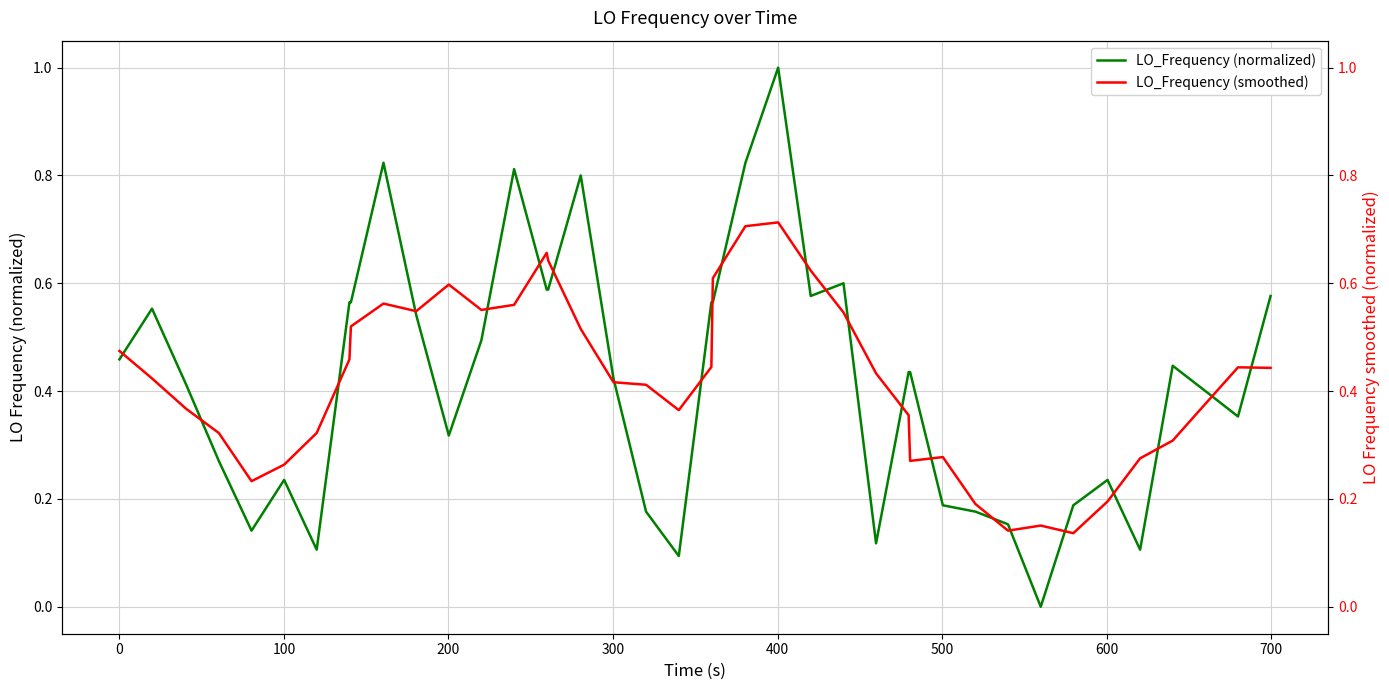

List the series in order of their overall mean, highest first.

LO_Frequency (normalized), LO_Frequency (smoothed)